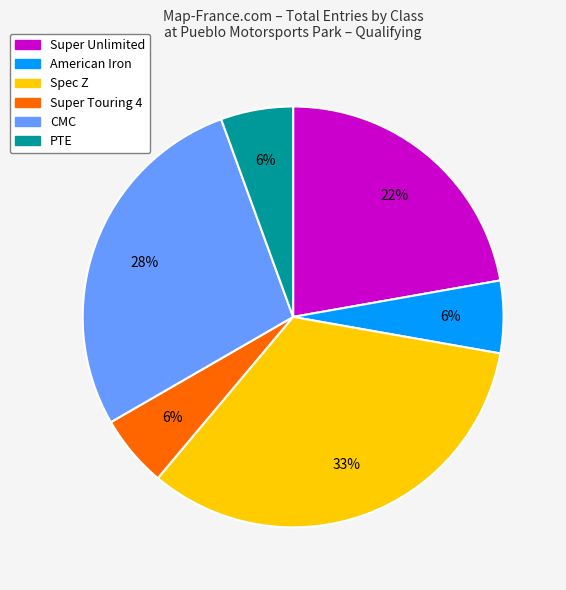

Is there a majority slice in this chart?

No